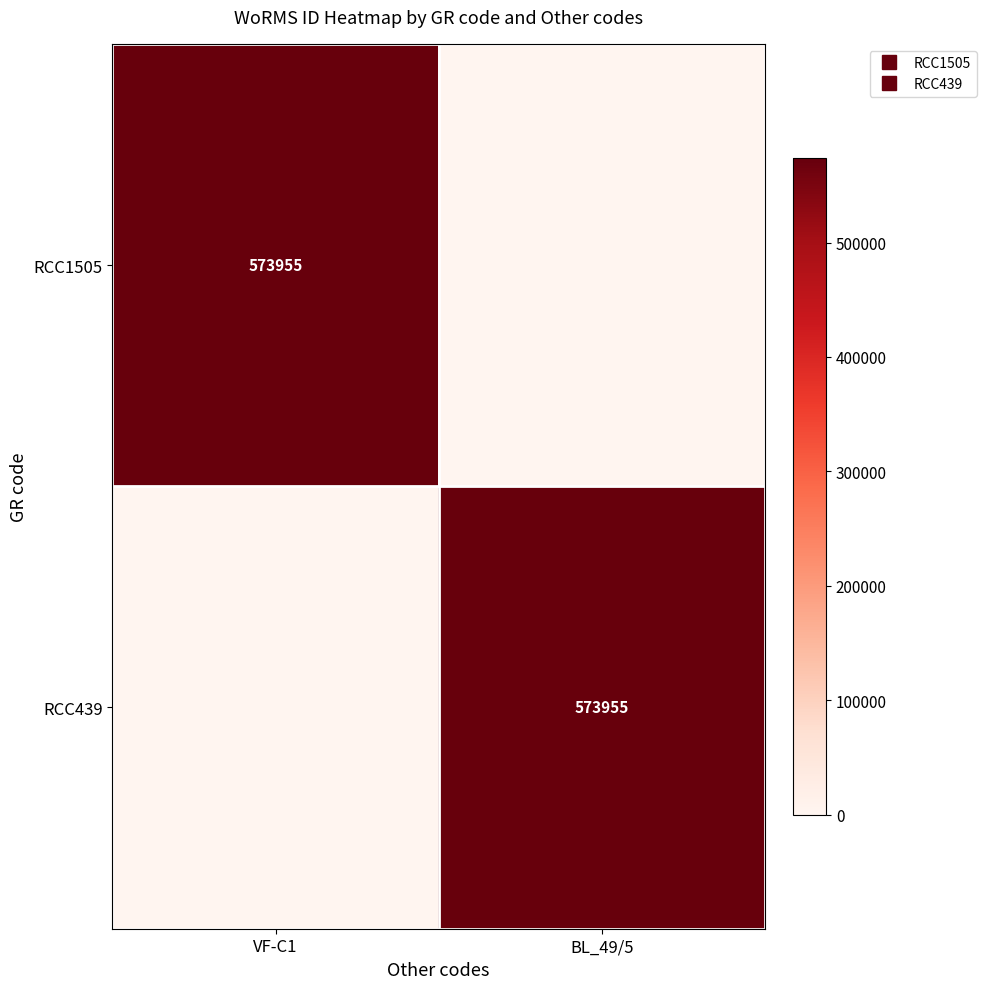

How many data points does each series have?

2